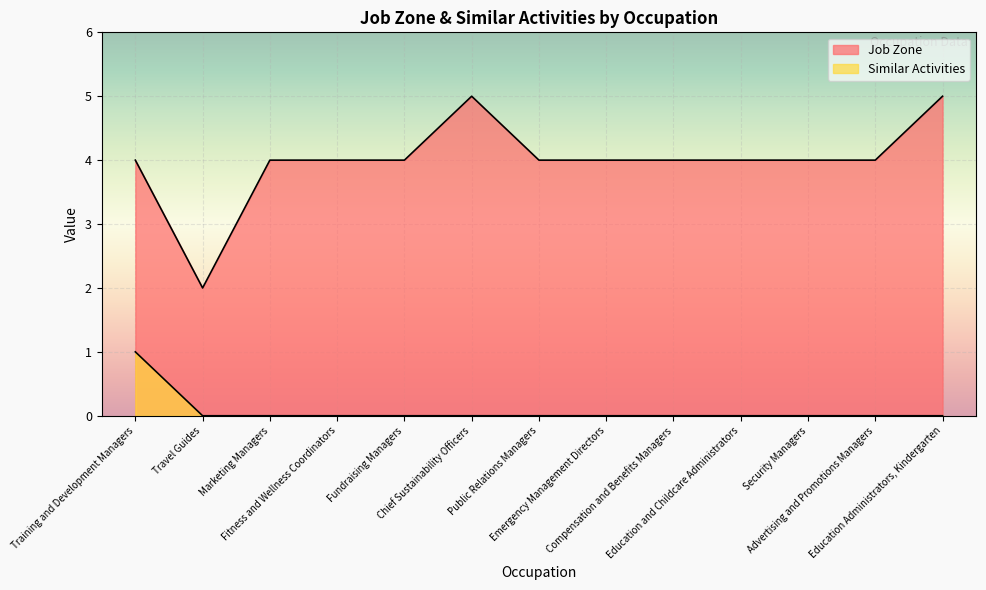

Is the value of Job Zone at Advertising and Promotions Managers greater than the value of Similar Activities at Education Administrators, Kindergarten?

Yes